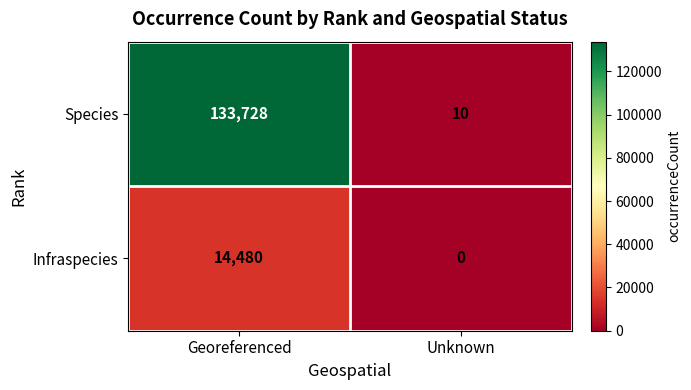

At which category does the chart reach its minimum across all series?

Unknown